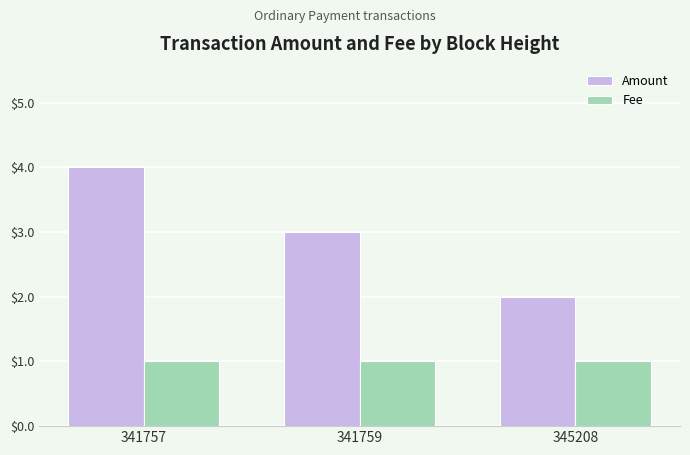

What are all the series names shown in the legend?

Amount, Fee